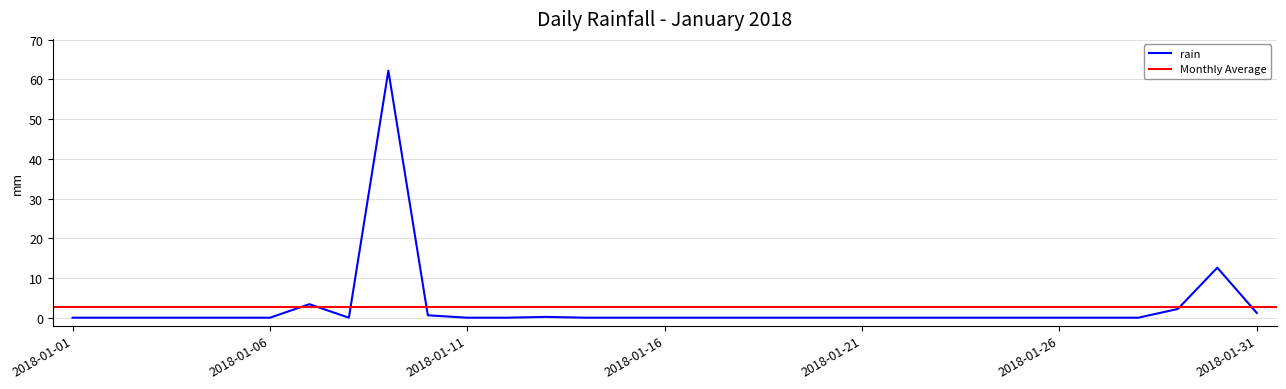

How many data points are above 0?

7